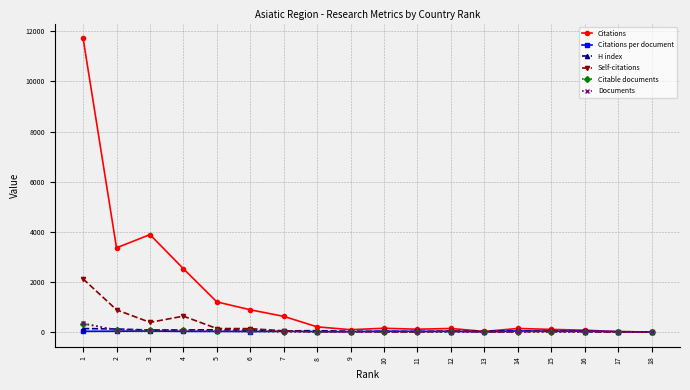

Where is the first local maximum for Citations?

3